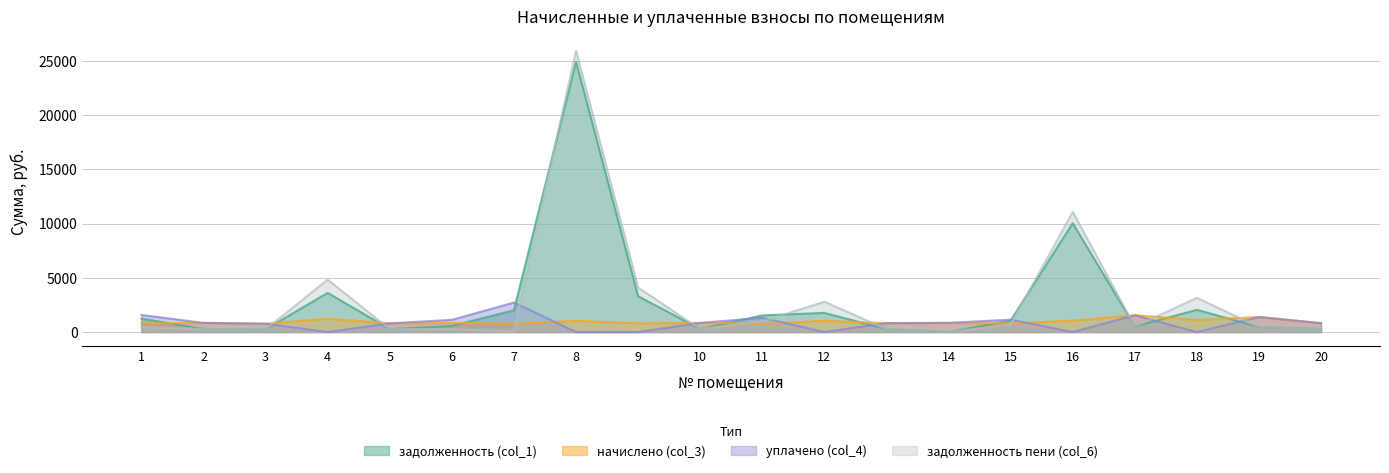

Which series ends up on top after the final intersection of задолженность (col_1) and уплачено (col_4)?

уплачено (col_4)